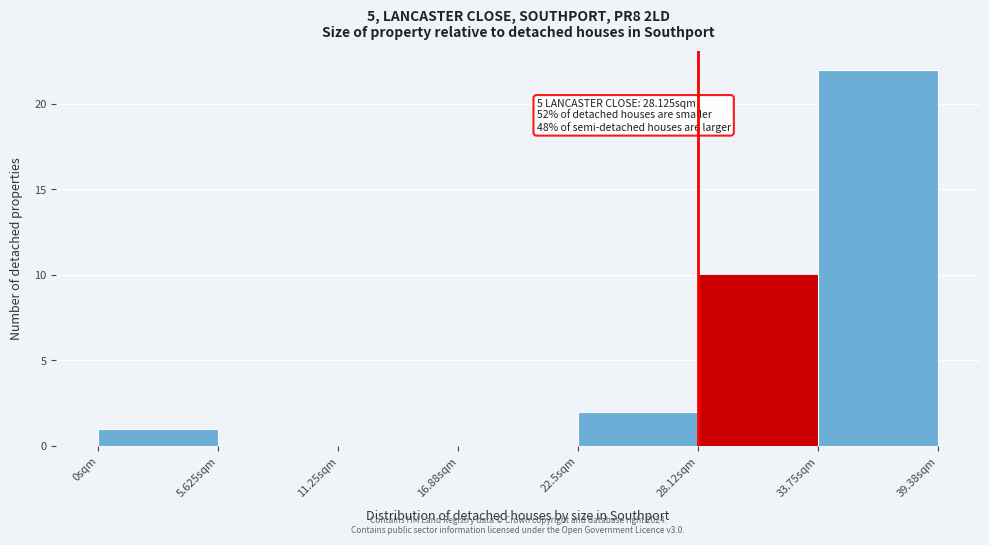

Over which range of the x-axis is the bar tallest?

34 to 39